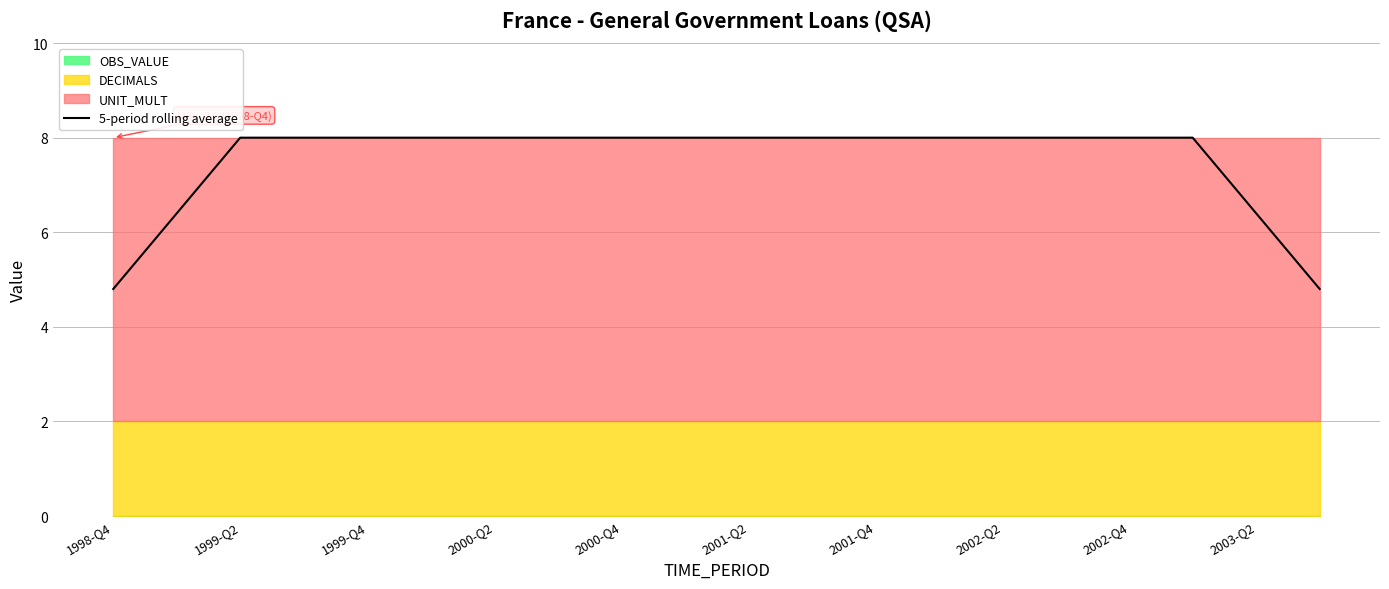

What is the greatest value displayed?

8.0